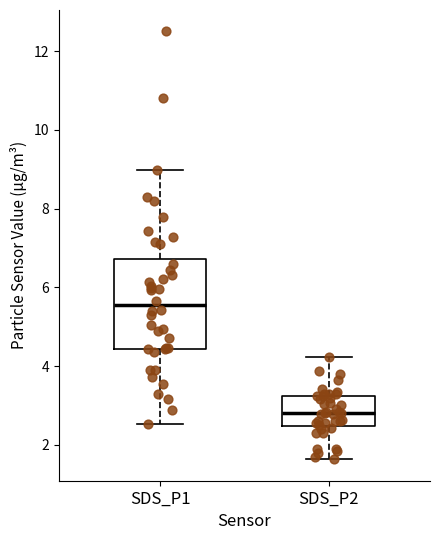

Reading left to right, read every box against the y-axis: the position of its median line, the range the box covers, and the ends of its whiskers. The values are not printed on the chart, so give them approximately, as read against the axis.

SDS_P1: median 5.6, box 4.4 to 6.8, whiskers 2.6 to 9.0
SDS_P2: median 2.8, box 2.4 to 3.2, whiskers 1.6 to 4.2